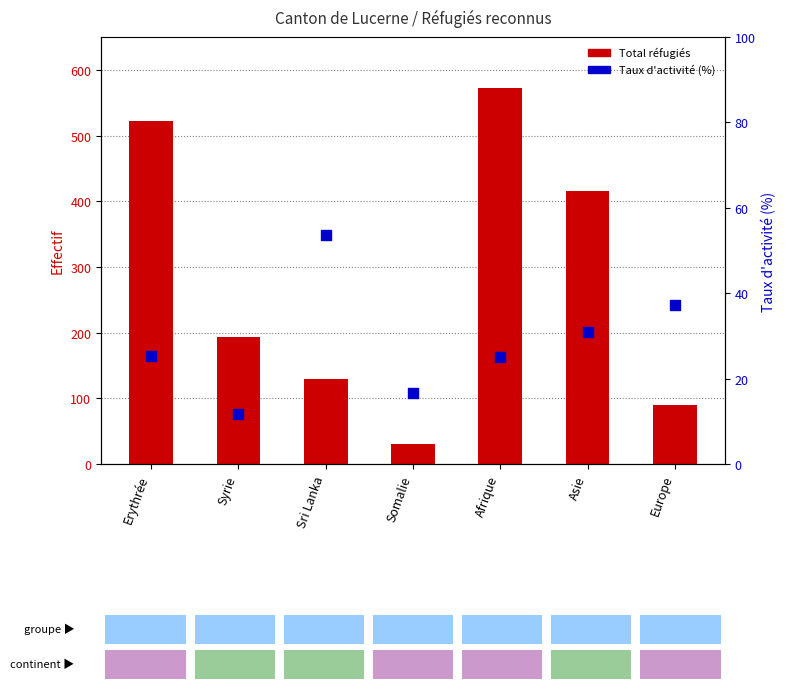

At how many categories does at least one series exceed 191?

4